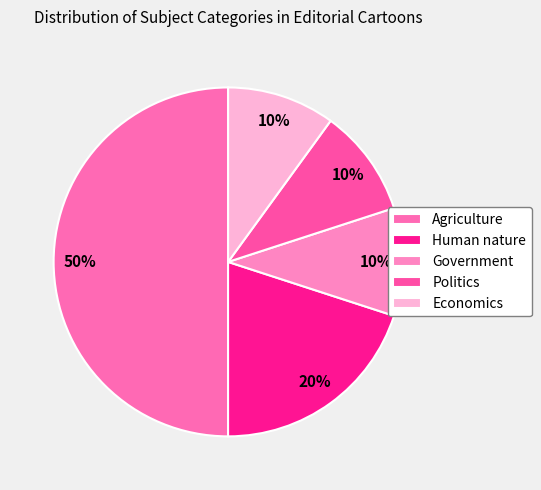

Does any single category account for the majority?

No